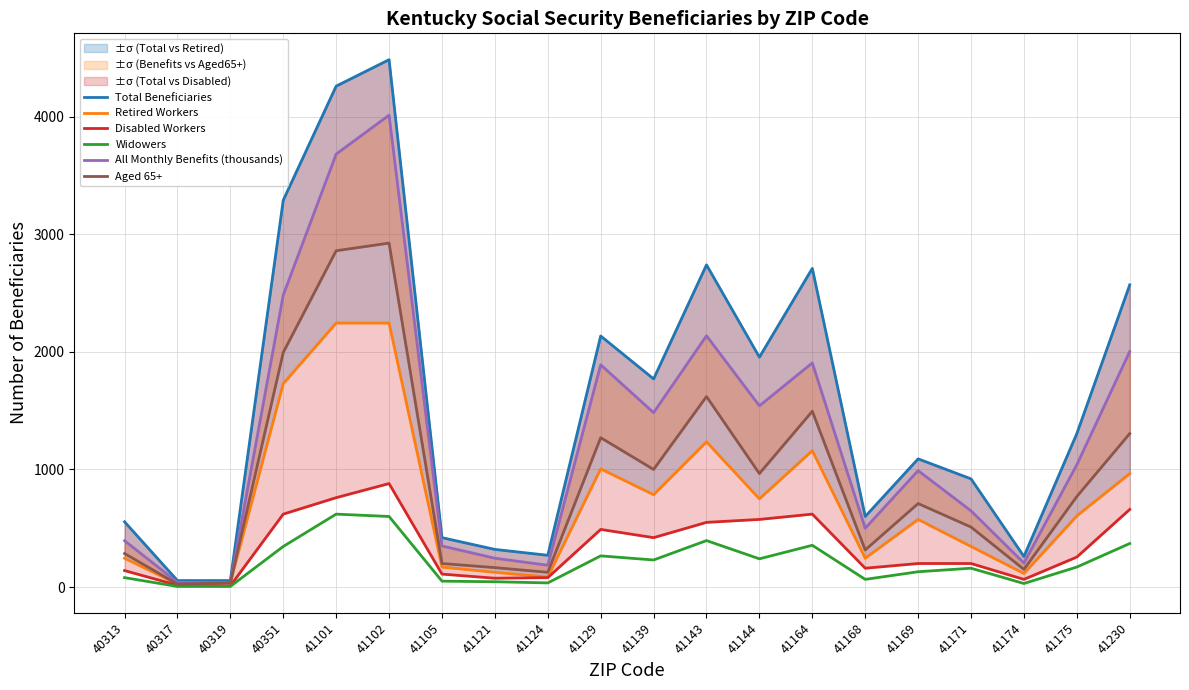

What is the minimum value shown in the chart?

5